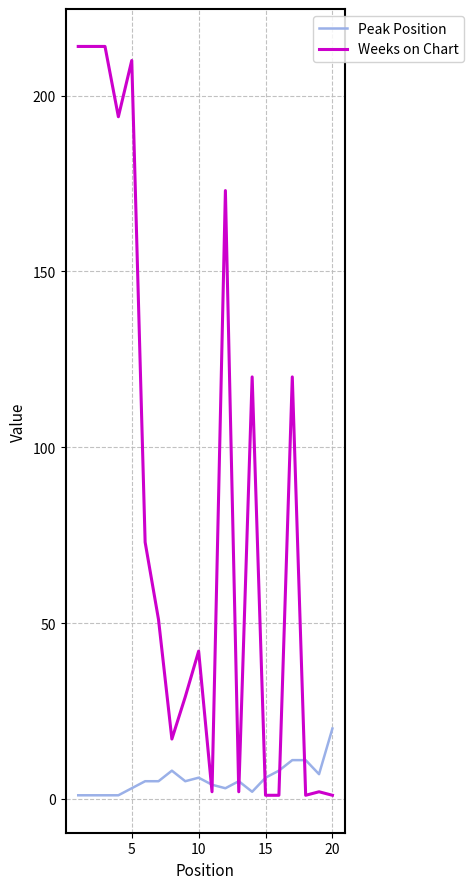

What is the maximum value for Weeks on Chart?

214